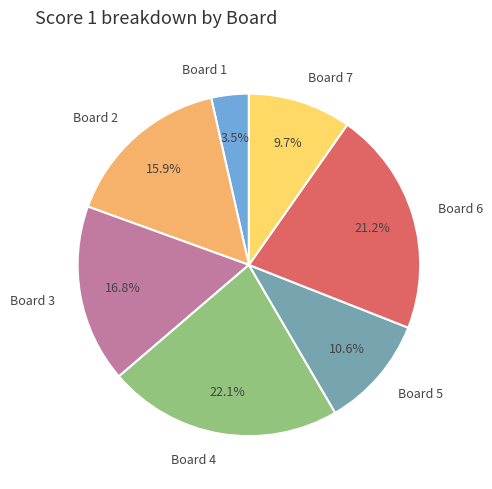

Is the sum of Board 5 and Board 4 greater than half?

No